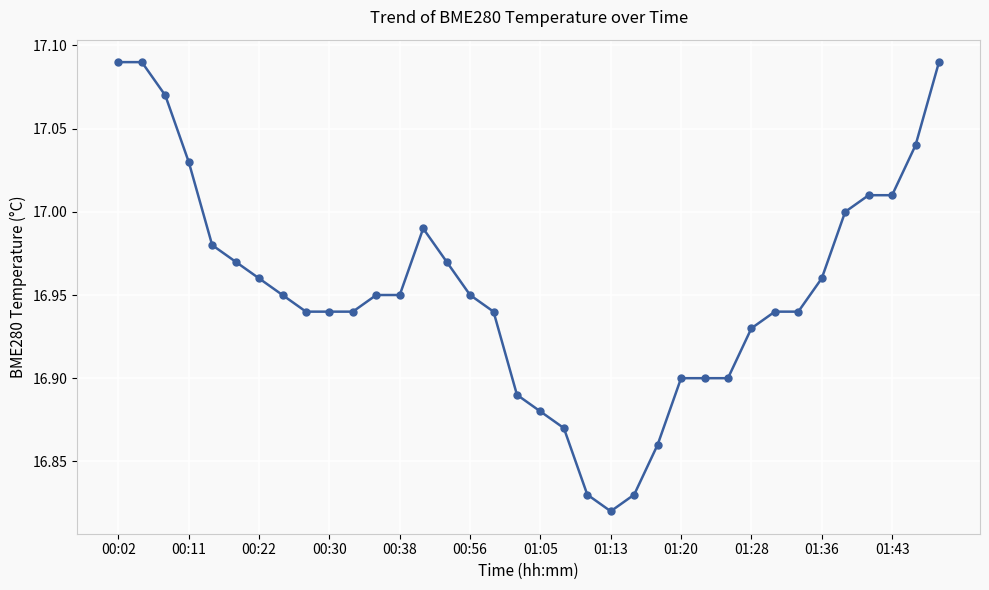

What is the sum of all values?

610.3